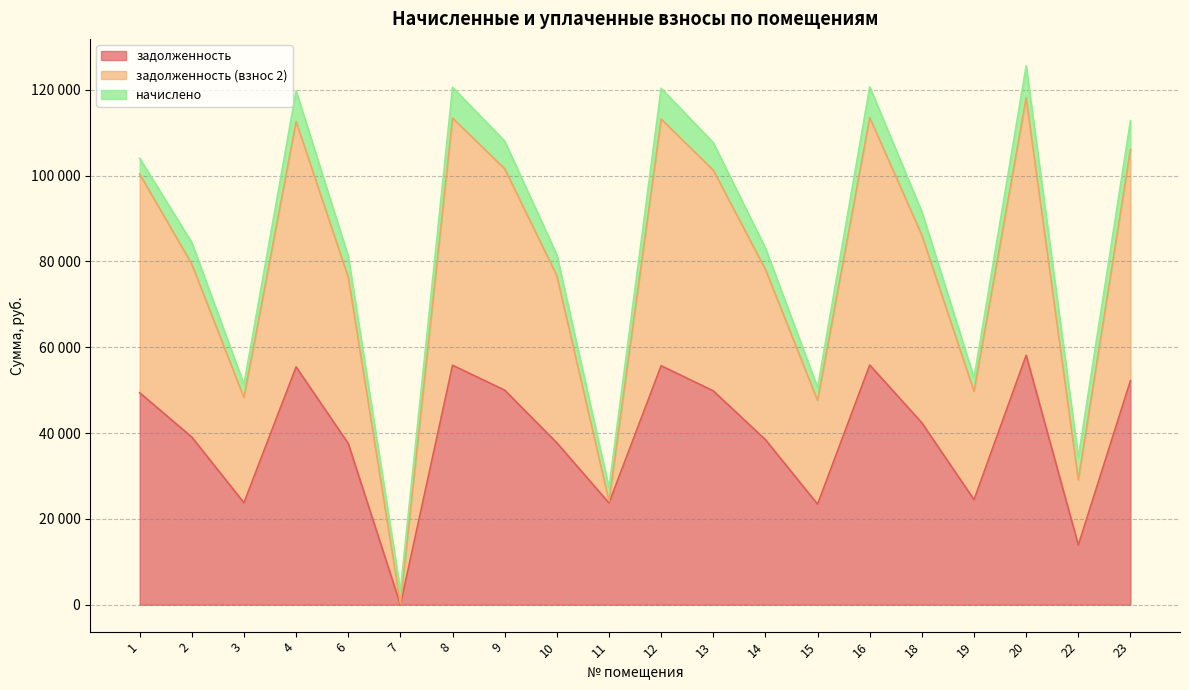

Rank the categories by задолженность value from highest to lowest.

20, 16, 8, 12, 4, 23, 9, 13, 1, 18, 2, 14, 10, 6, 19, 3, 11, 15, 22, 7